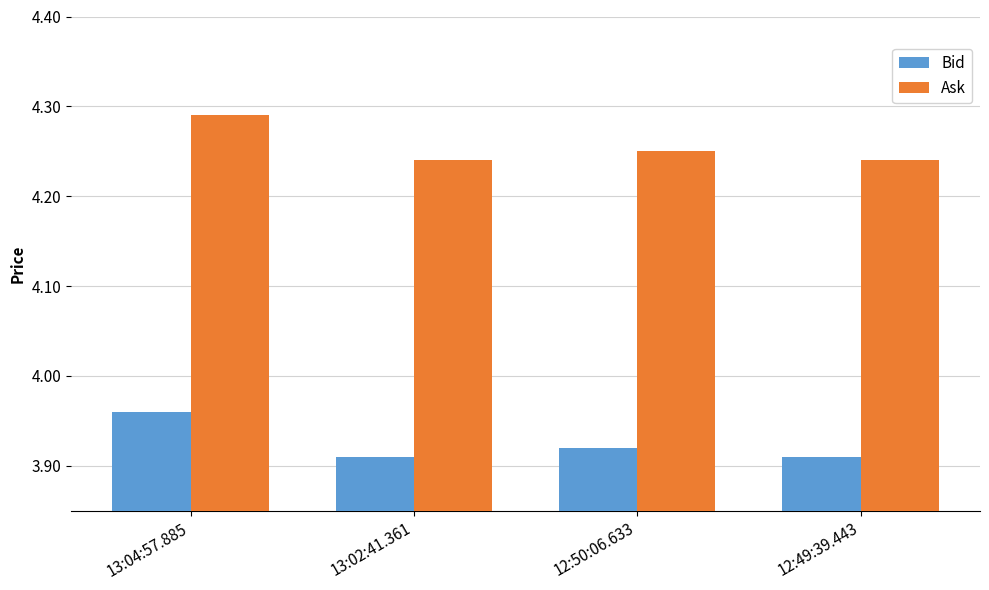

What is the spread (max minus min) of values at 12:50:06.633?

0.3